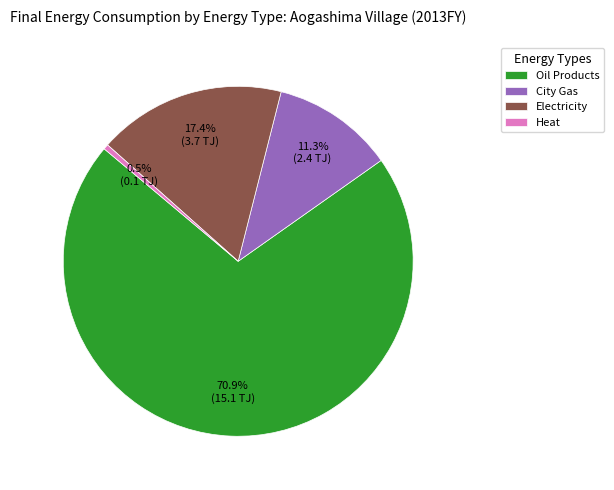

Combined, do Electricity and Oil Products account for over 50%?

Yes